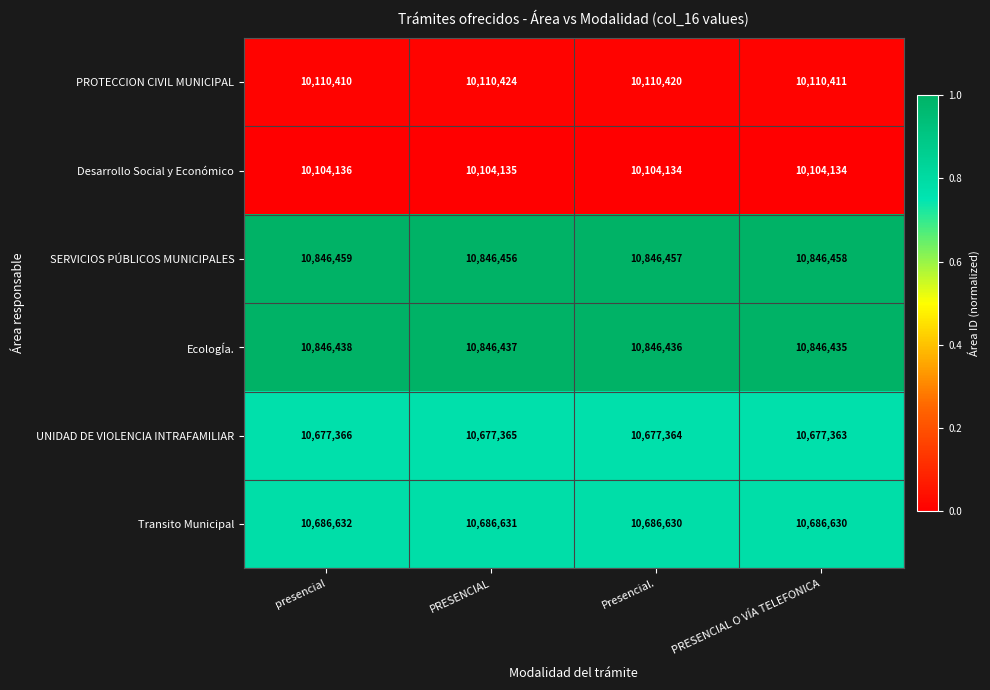

How many categories are shown in the chart?

4